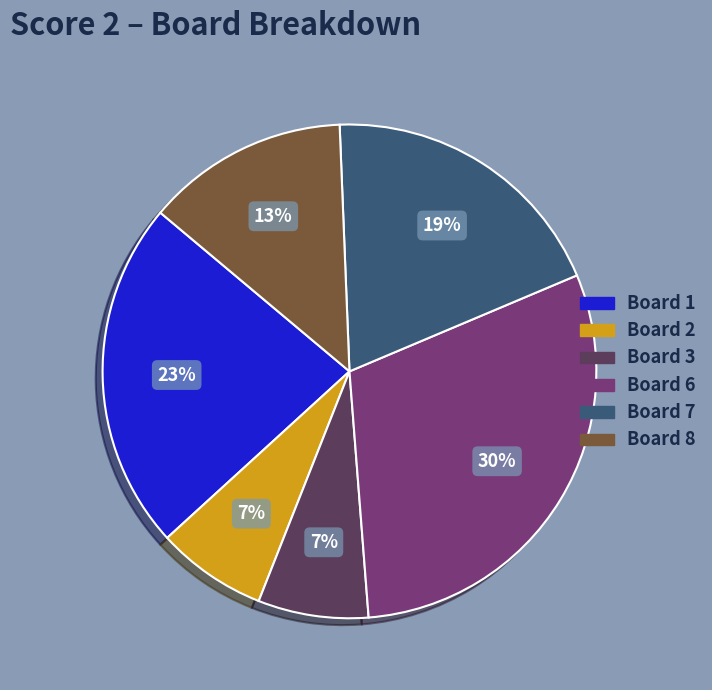

To the nearest percent, what is the average slice percentage?

17%